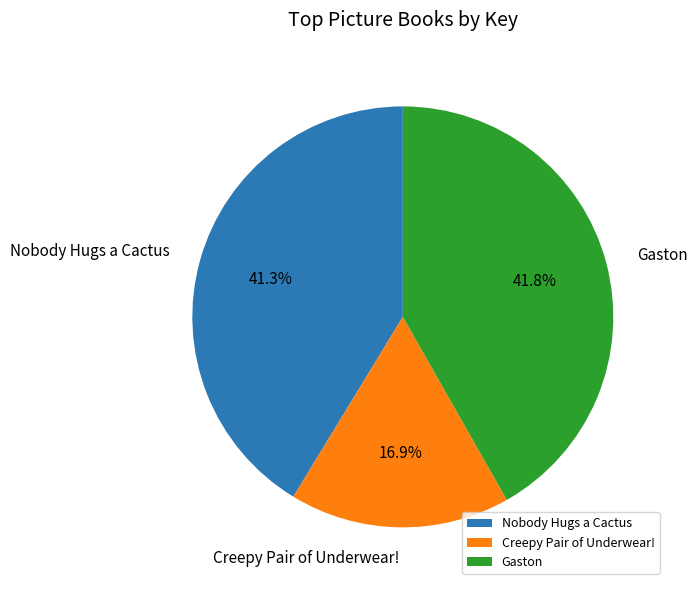

Is the sum of Nobody Hugs a Cactus and Creepy Pair of Underwear! greater than half?

Yes